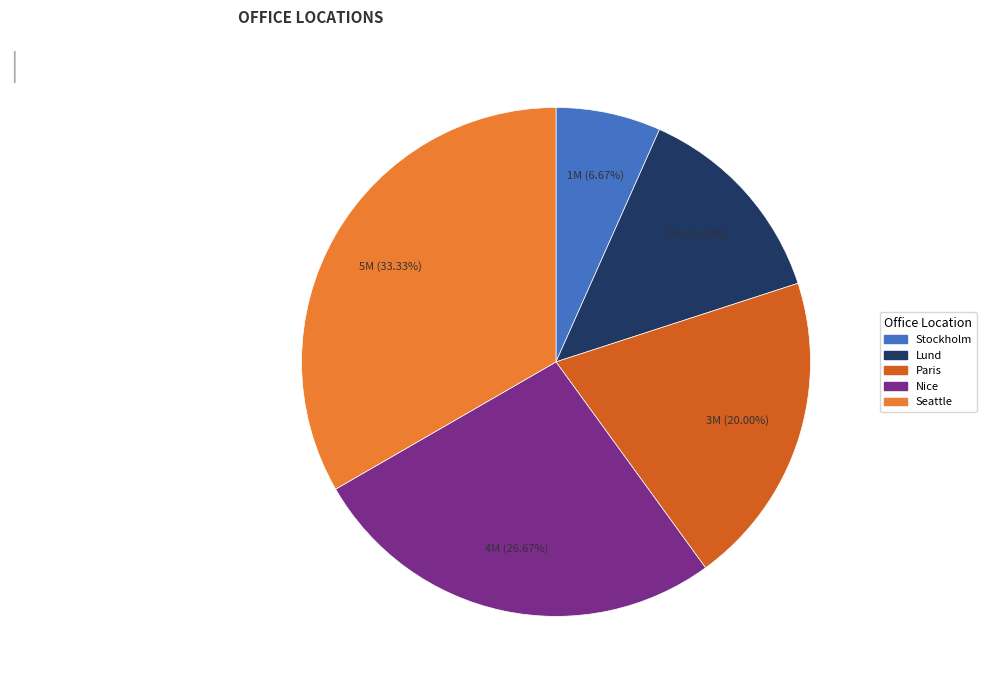

What percentage is NOT represented by Paris?

80.0%